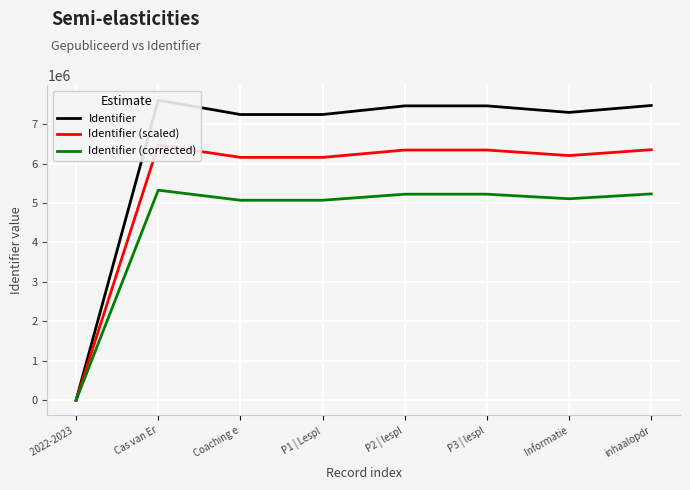

The Identifier (scaled) series shows 6467693.3 at Cas van Er. True or false?

True